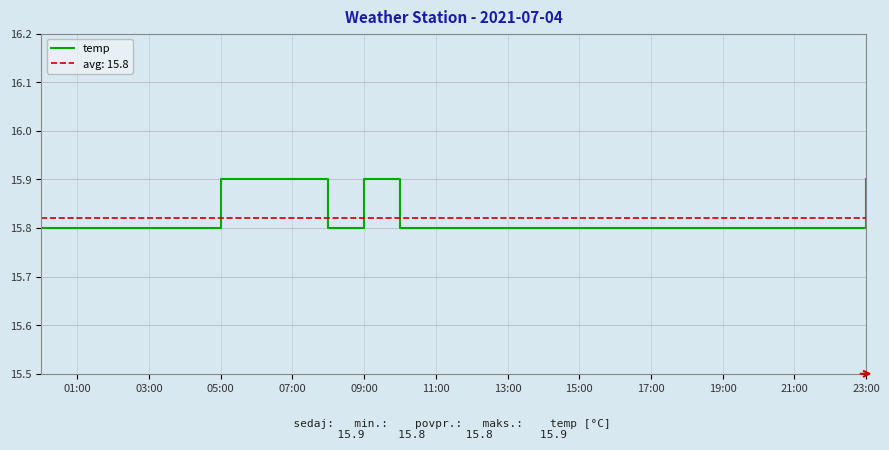

How many lines are shown in the chart?

1